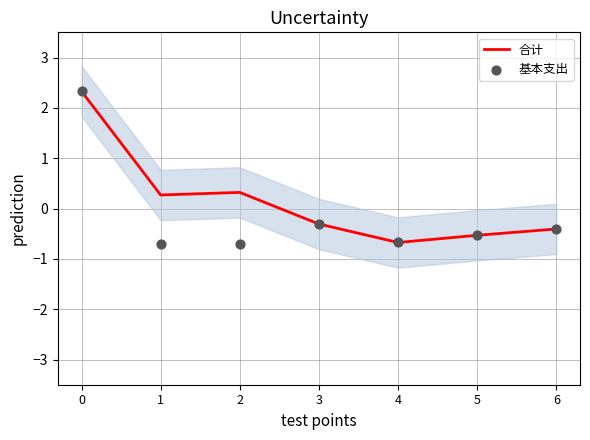

Is the value of 合计 at 3 greater than the value of 基本支出 at 2?

Yes